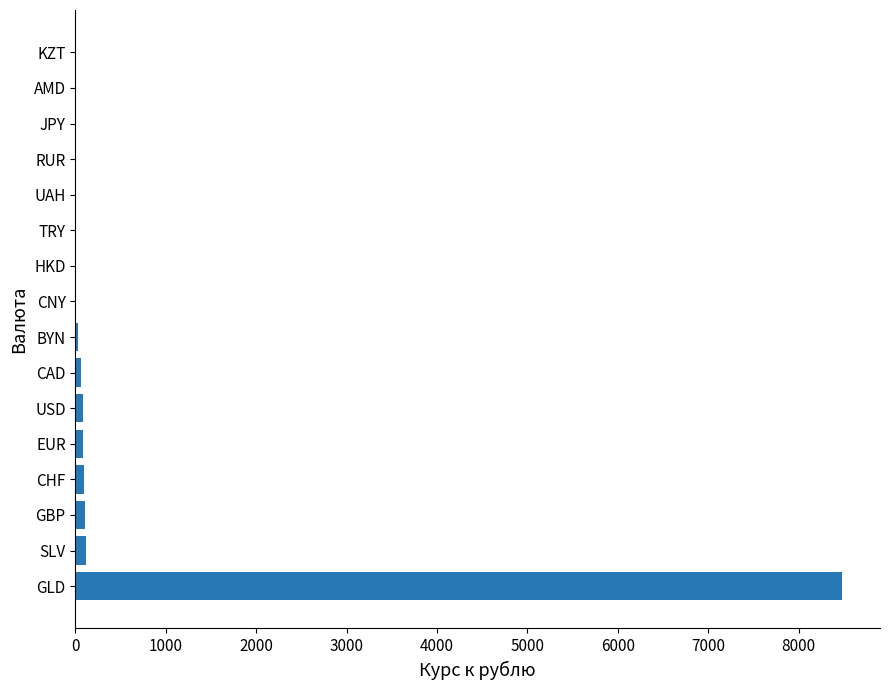

Are the bars horizontal?

Yes